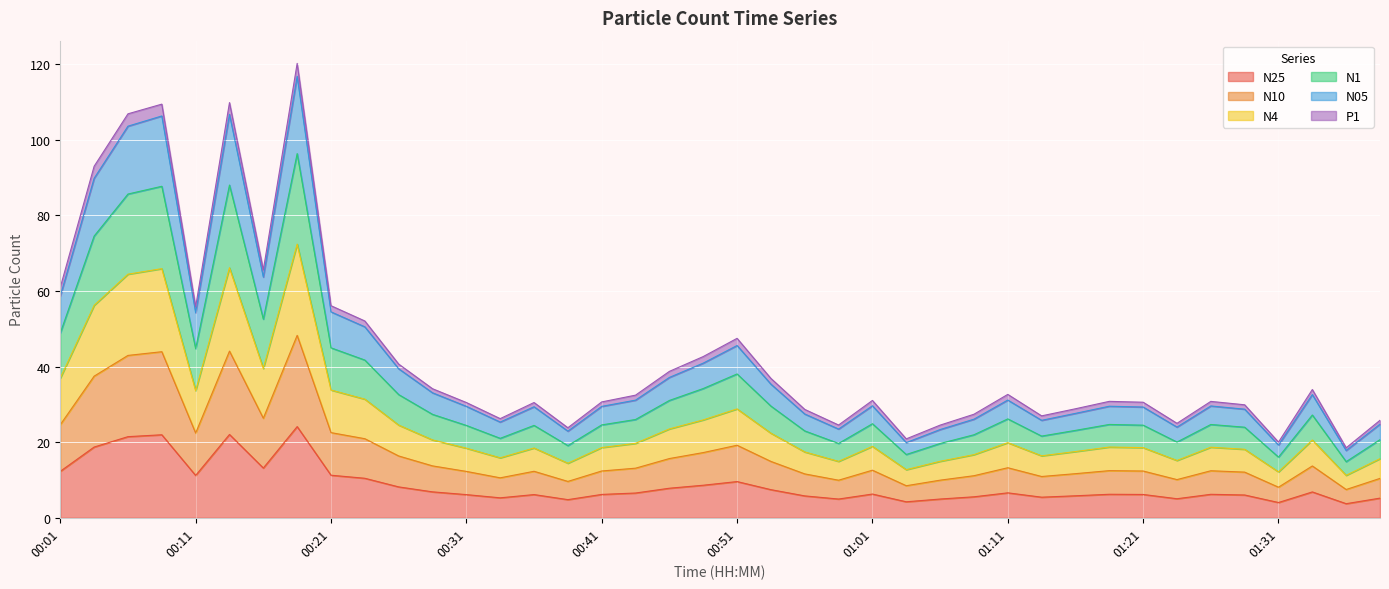

What is the highest value of the N25 series?

24.1